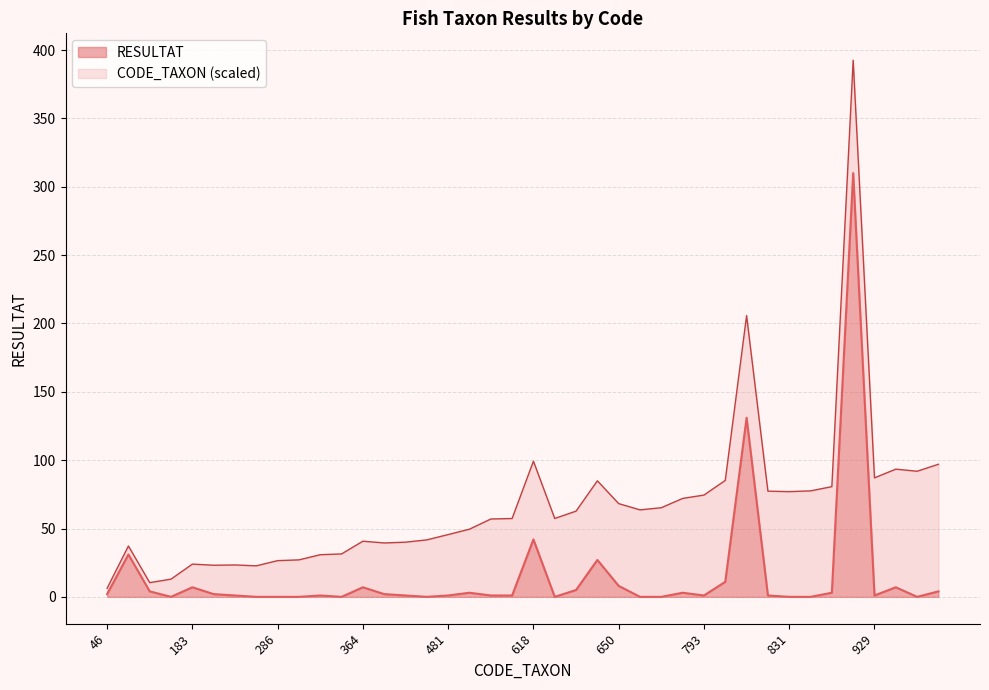

How many interior local peaks (higher than both neighbors) does the data have?

11